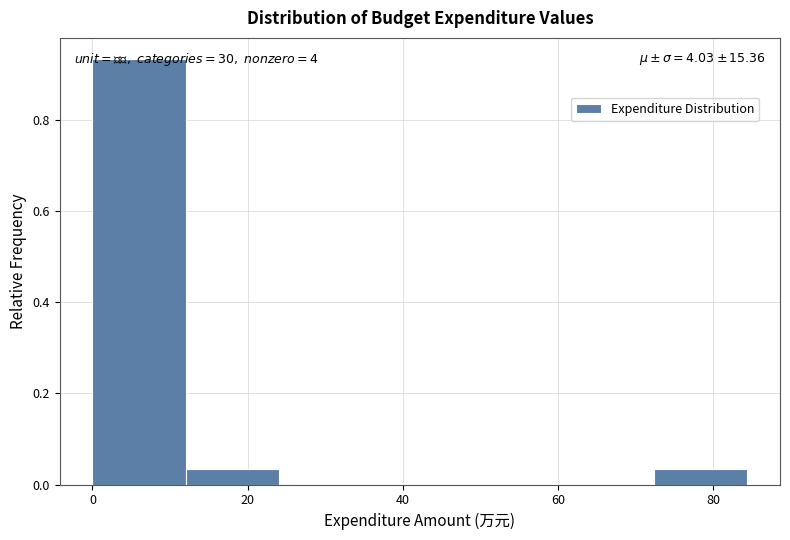

Which range on the x-axis has the tallest bar?

0 to 12